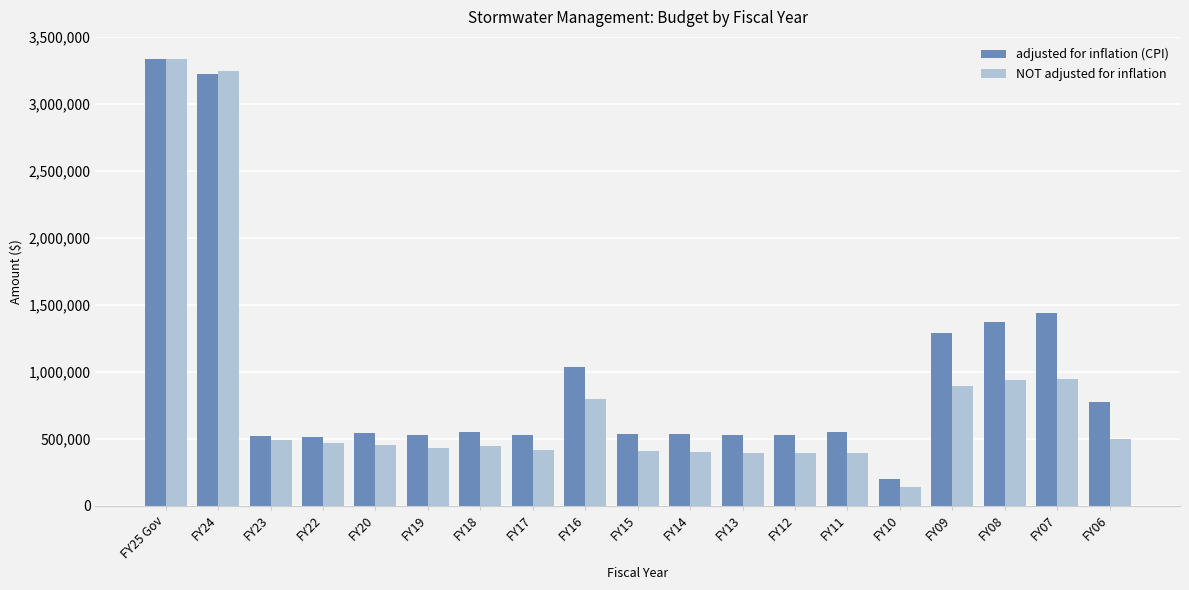

What position from the left is FY25 Gov?

1